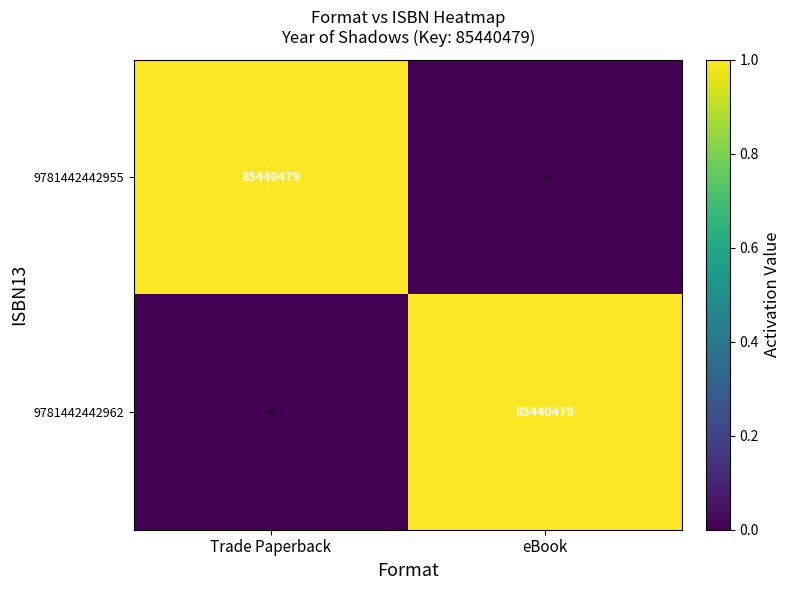

Count the number of data series in this chart.

2